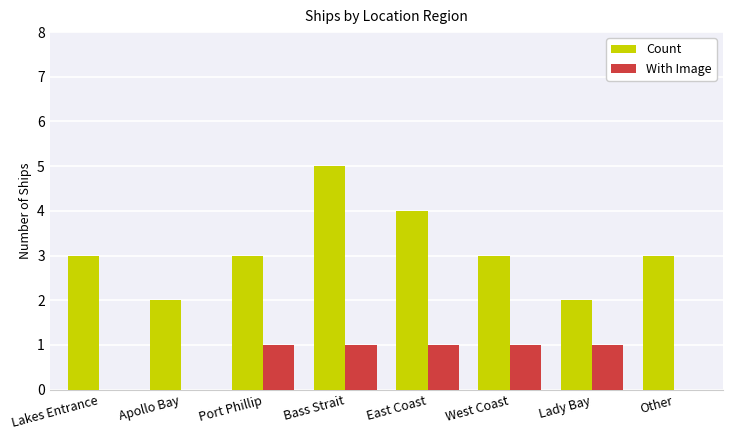

Are the bars grouped side by side (vs. stacked)?

Yes